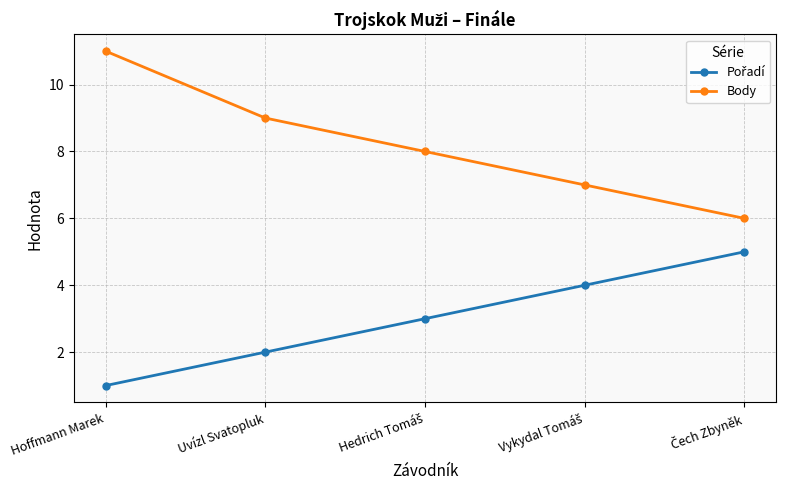

What is the greatest value displayed?

11